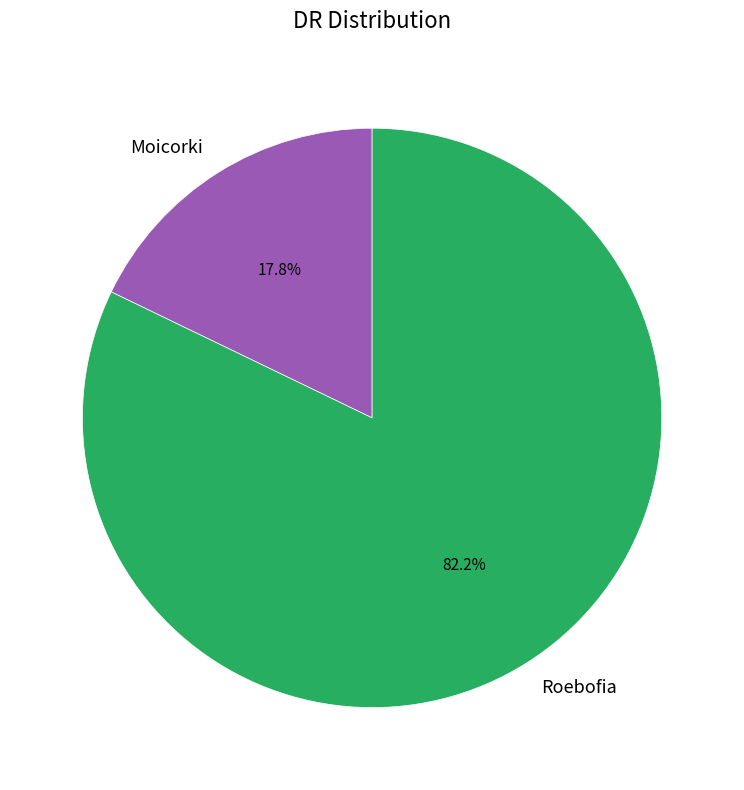

Approximately how many times larger is the value at Moicorki compared to Roebofia?

0.2